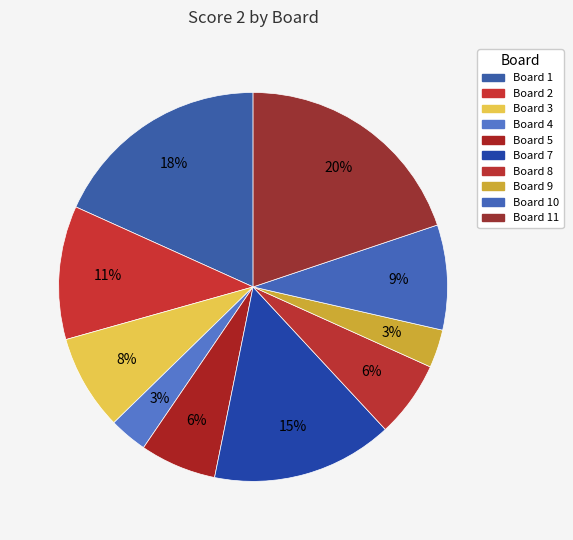

Count the number of slices in the pie.

10